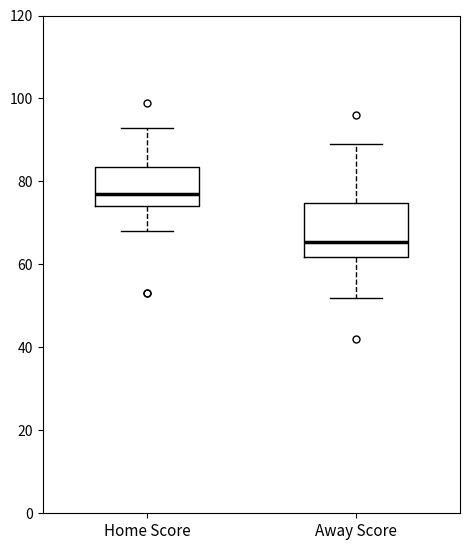

Reading left to right, read every box against the y-axis: the position of its median line, the range the box covers, and the ends of its whiskers. The values are not printed on the chart, so give them approximately, as read against the axis.

Home Score: median 78, box 74 to 84, whiskers 68 to 94
Away Score: median 66, box 62 to 74, whiskers 52 to 90